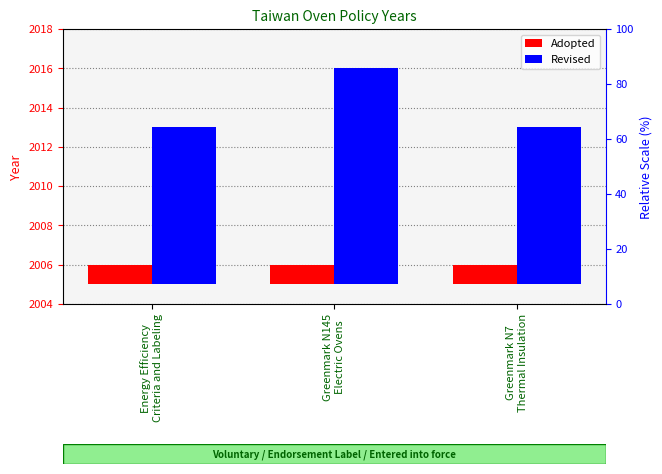

What is the spread (max minus min) of values at Energy Efficiency
Criteria and Labeling?

7